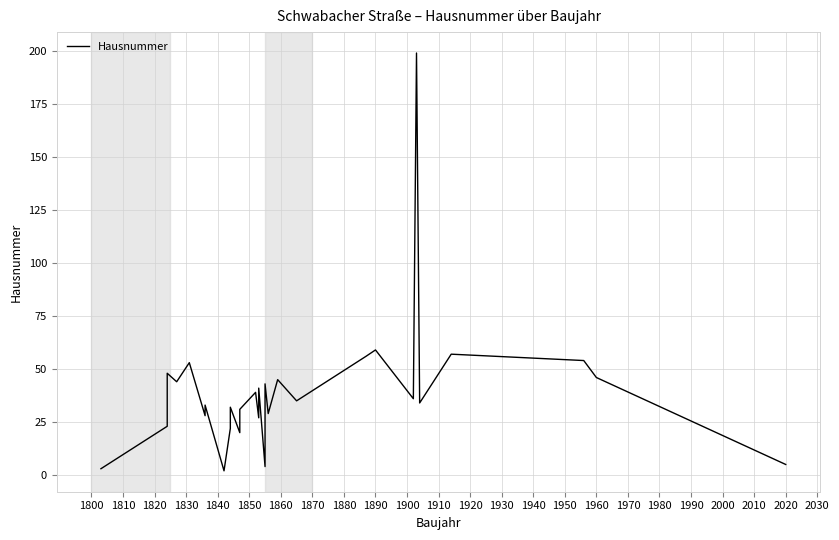

The chart shows a value of 73 at 1960. True or false?

False